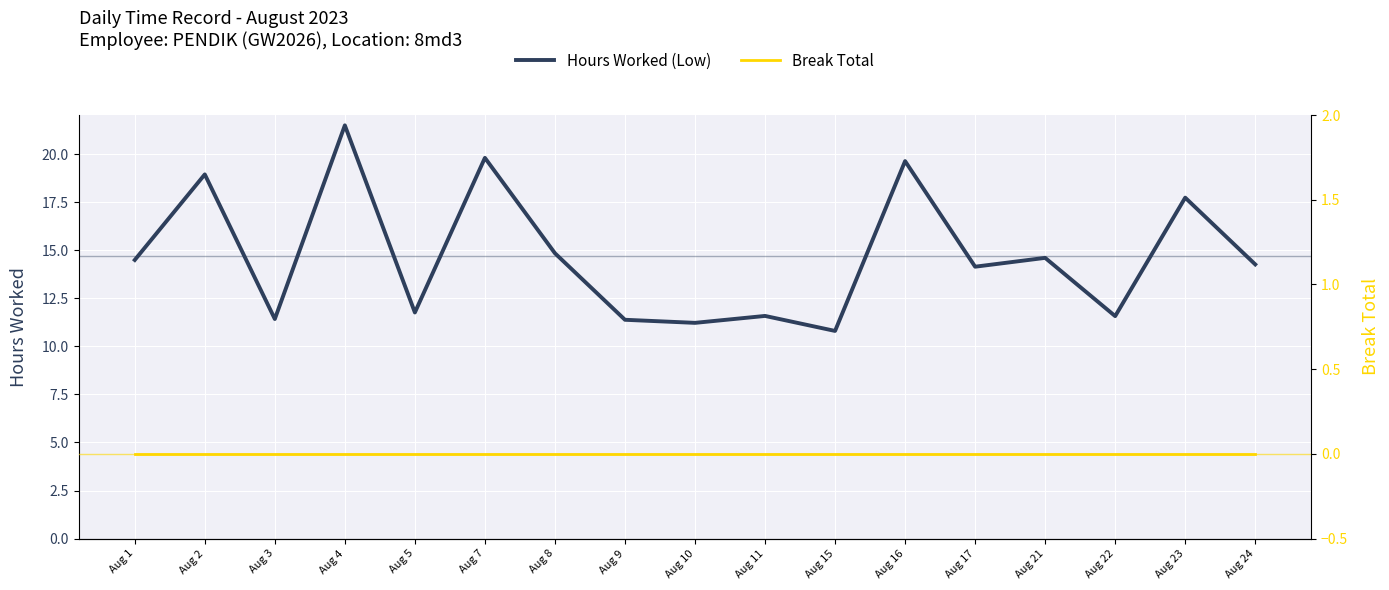

Which label corresponds to the largest value in the chart?

Aug 4